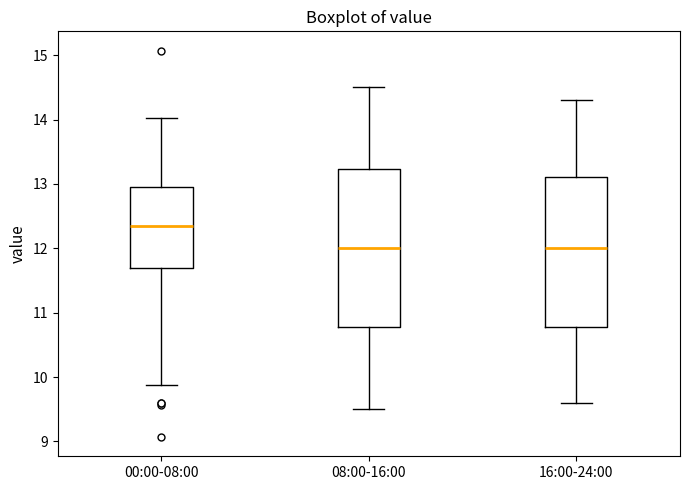

Reading left to right, transcribe this box plot: for each box, give where its median line is, the range the box spans, and where its two whiskers end, as read against the y-axis. The values are not printed on the chart, so give them approximately, as read against the axis.

00:00-08:00: median 12.4, box 11.7 to 13.0, whiskers 9.9 to 14.0
08:00-16:00: median 12.0, box 10.8 to 13.2, whiskers 9.5 to 14.5
16:00-24:00: median 12.0, box 10.8 to 13.1, whiskers 9.6 to 14.3